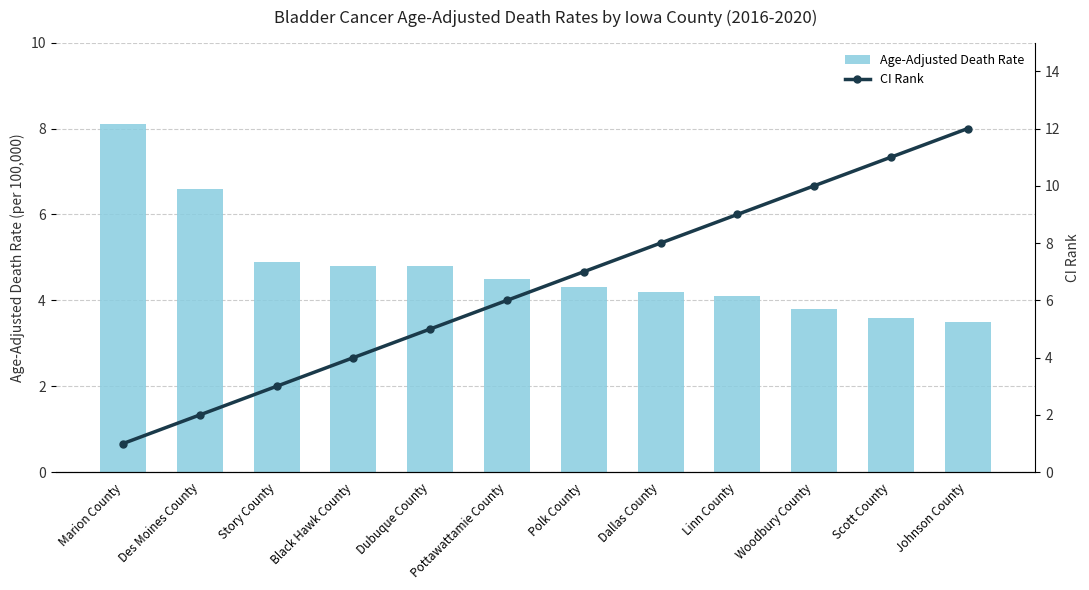

What is the maximum value for CI Rank?

12.0